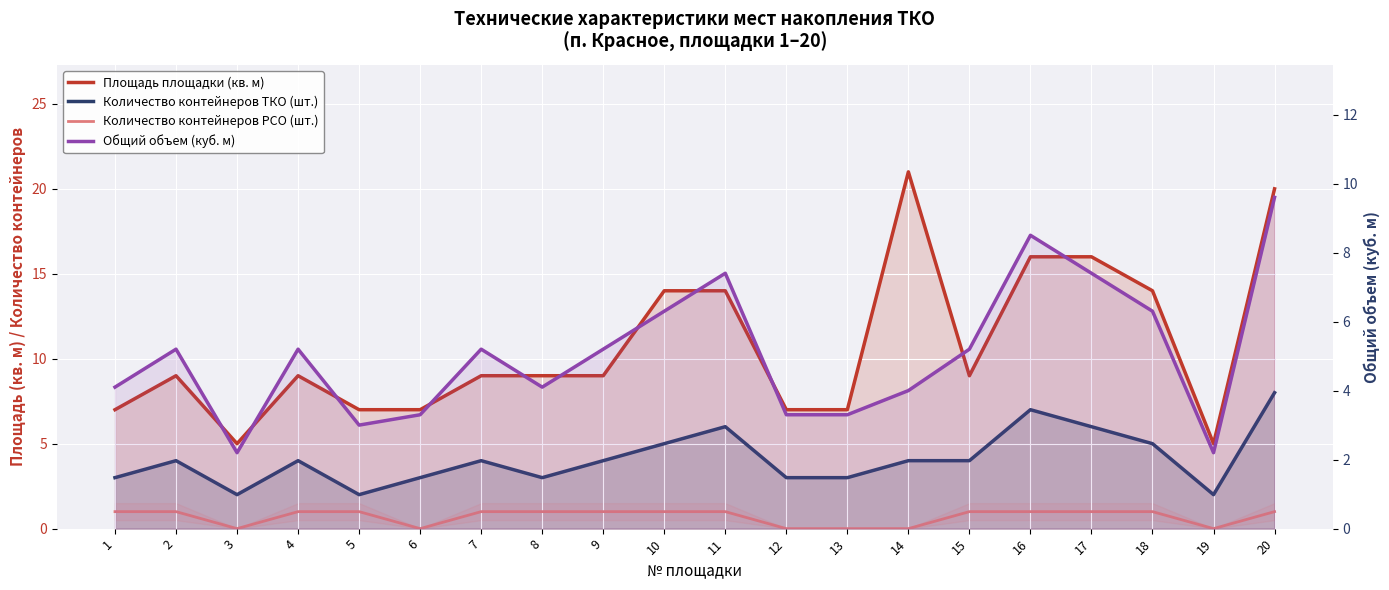

Rank the series at 7 from lowest to highest value.

Количество контейнеров РСО (шт.), Количество контейнеров ТКО (шт.), Общий объем (куб. м), Площадь площадки (кв. м)